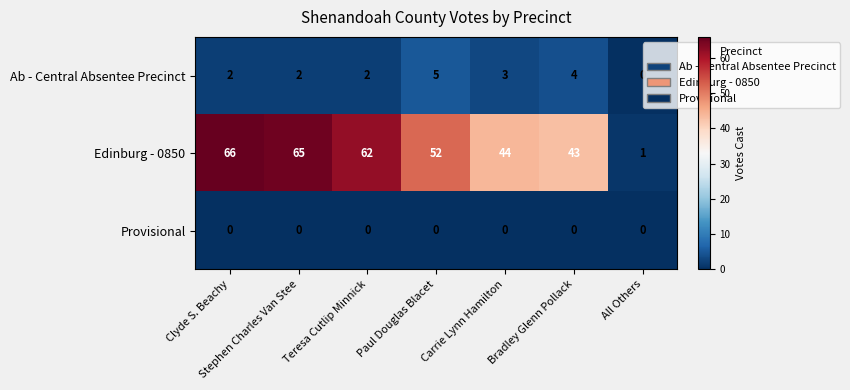

Rank the series at Bradley Glenn Pollack from lowest to highest value.

Provisional, Ab - Central Absentee Precinct, Edinburg - 0850